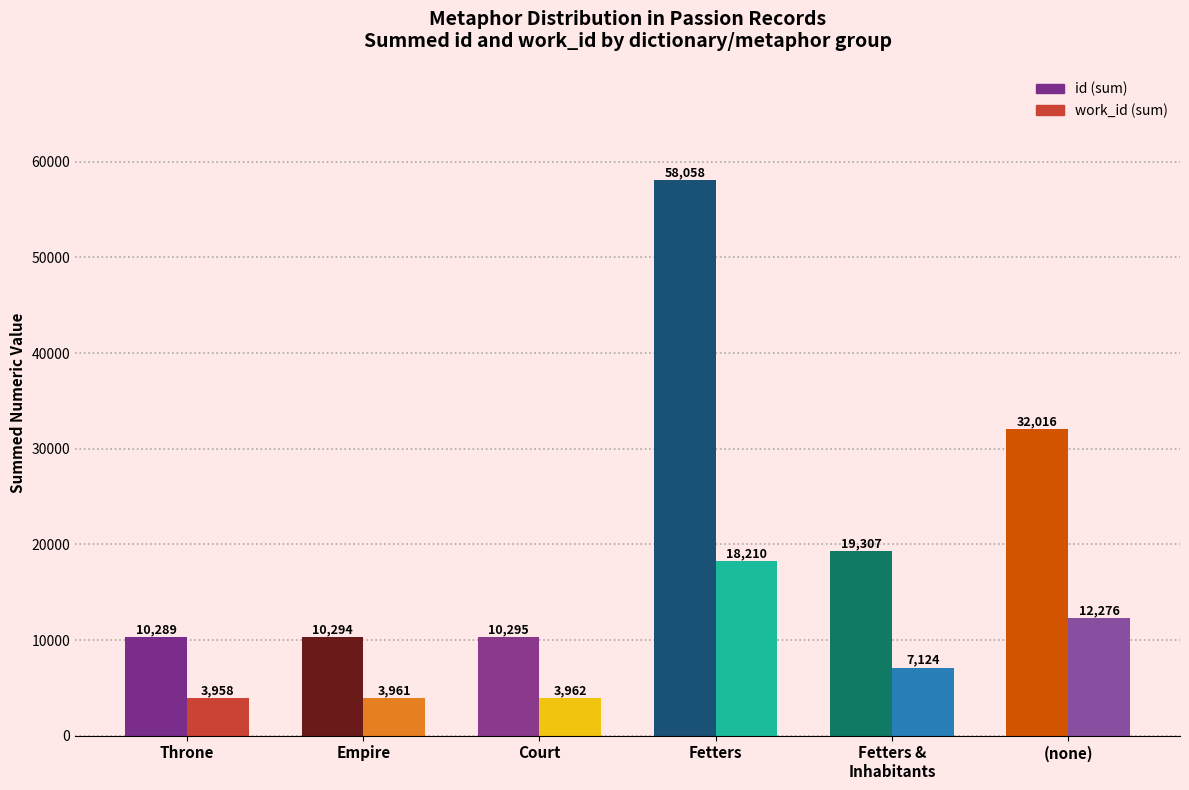

What is the difference between the highest and lowest values at Fetters?

39848